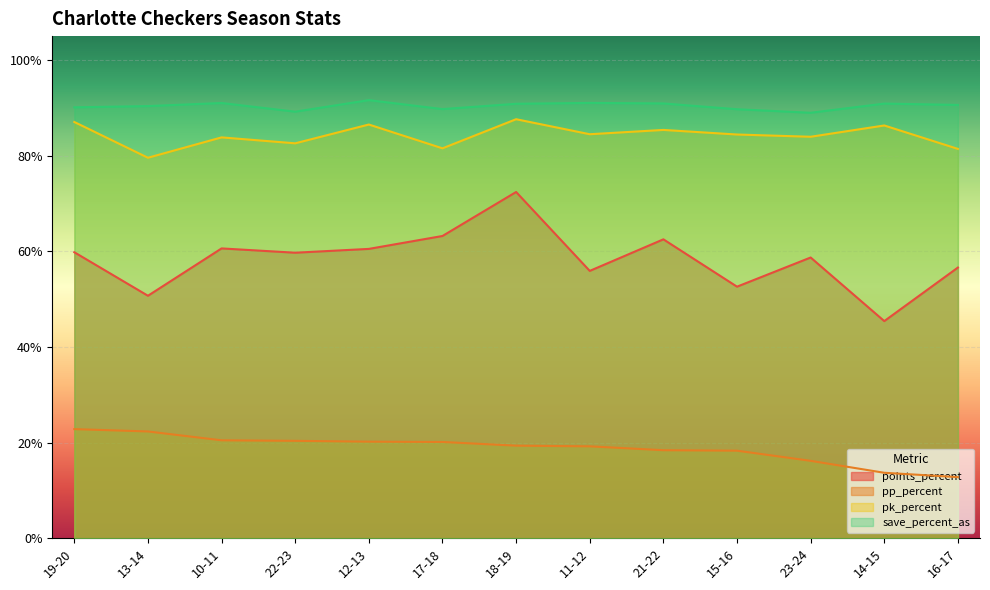

What is the sum of the pk_percent values at 11-12 and 21-22?

169.9